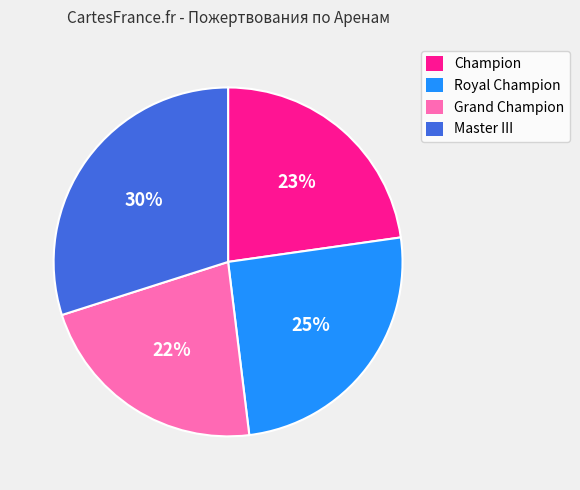

Is there a majority slice in this chart?

No